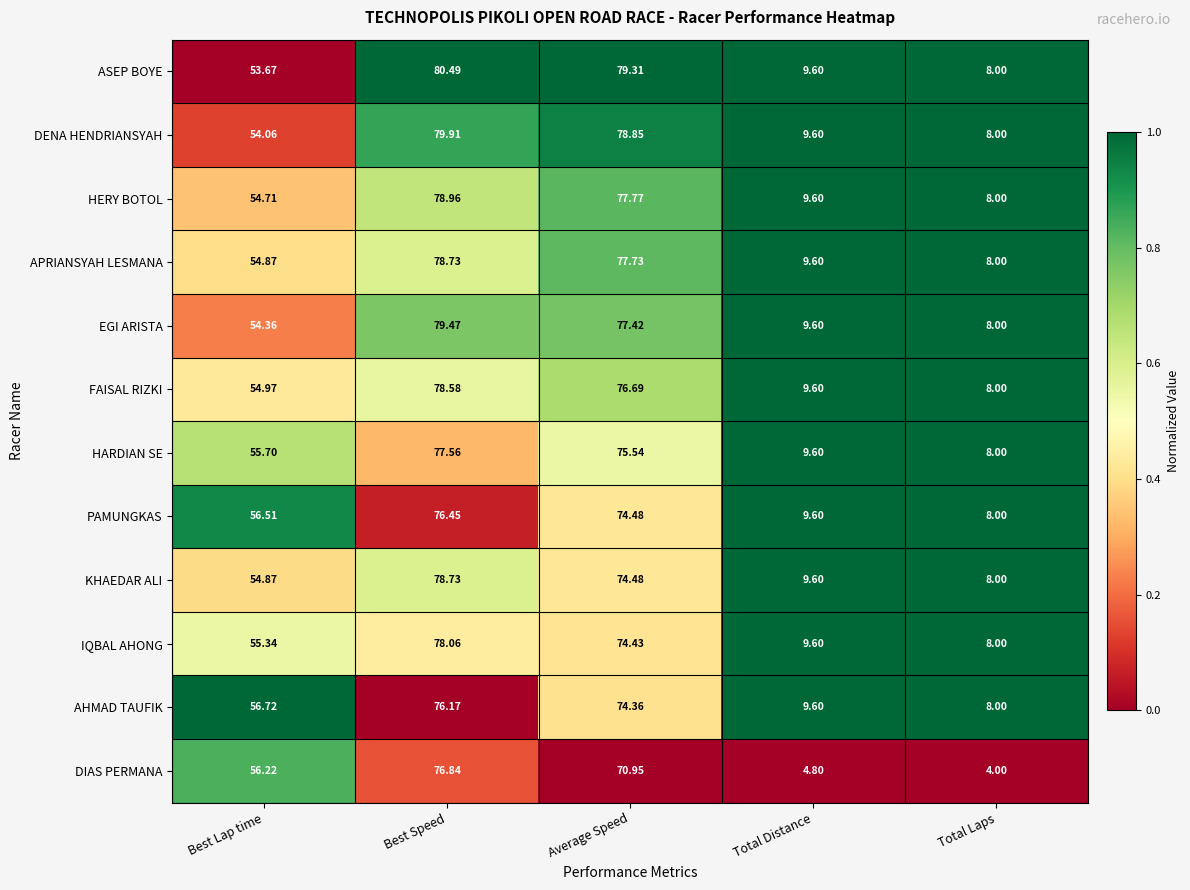

At which category is the sum across all series the highest?

Best Speed